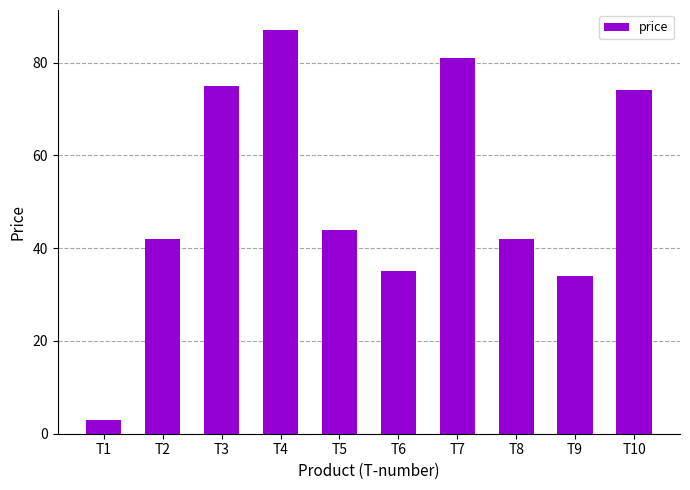

What is the change in value from T1 to T6?

+32